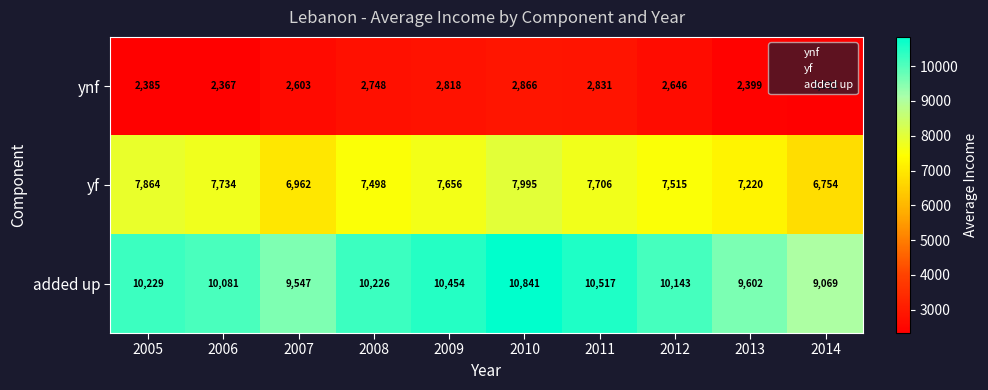

What is the difference between the ynf values at 2008 and 2006?

381